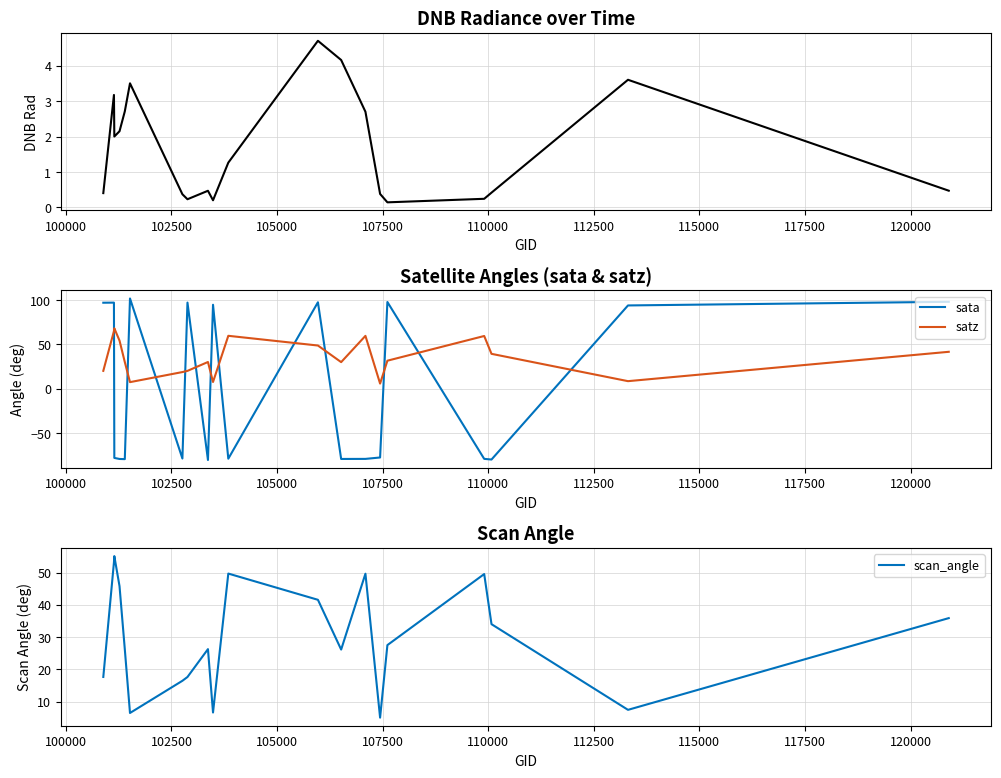

True or false: satz and dnbrad cross at least once.

False